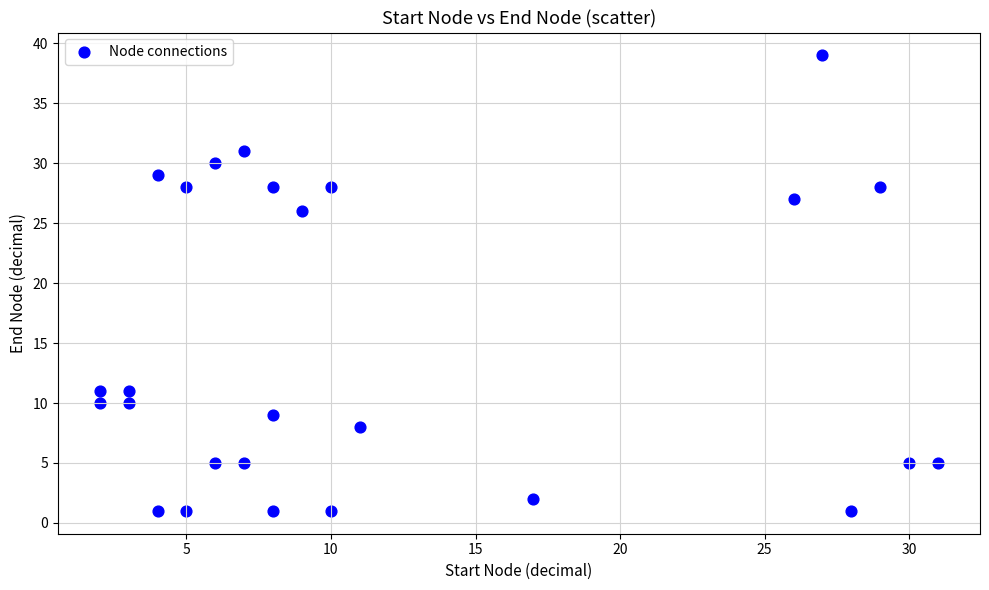

What Y value in the scatter plot is closest to 20?

26